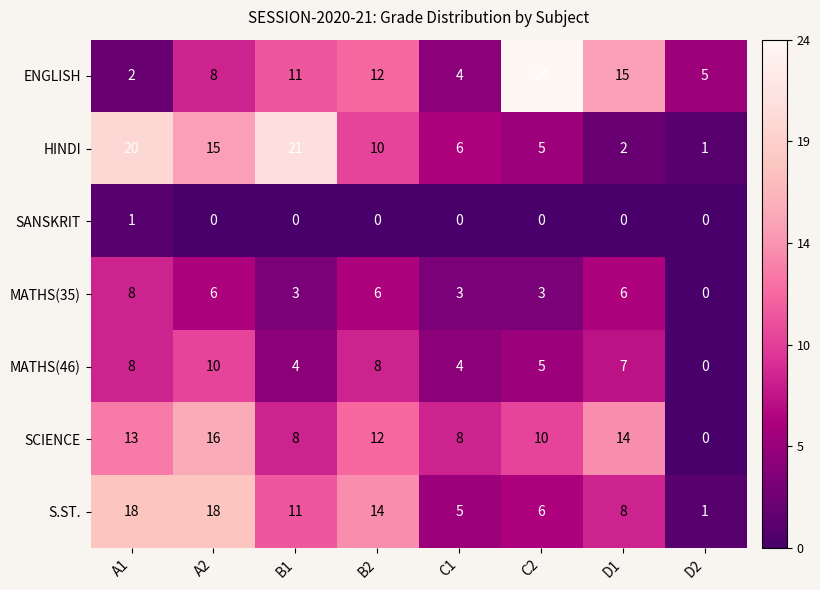

What is the sum of the SCIENCE values at A2 and C2?

26